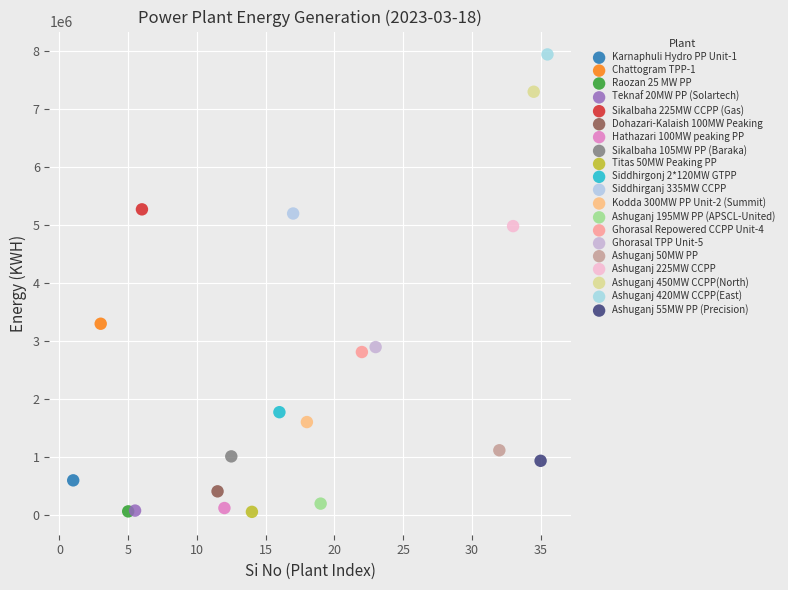

What are all the series names shown in the legend?

Karnaphuli Hydro PP Unit-1, Chattogram TPP-1, Raozan 25 MW PP, Teknaf 20MW PP (Solartech), Sikalbaha 225MW CCPP (Gas), Dohazari-Kalaish 100MW Peaking, Hathazari 100MW peaking PP, Sikalbaha 105MW PP (Baraka), Titas 50MW Peaking PP, Siddhirgonj 2*120MW GTPP, Siddhirganj 335MW CCPP, Kodda 300MW PP Unit-2 (Summit), Ashuganj 195MW PP (APSCL-United), Ghorasal Repowered CCPP Unit-4, Ghorasal TPP Unit-5, Ashuganj 50MW PP, Ashuganj 225MW CCPP, Ashuganj 450MW CCPP(North), Ashuganj 420MW CCPP(East), Ashuganj 55MW PP (Precision)